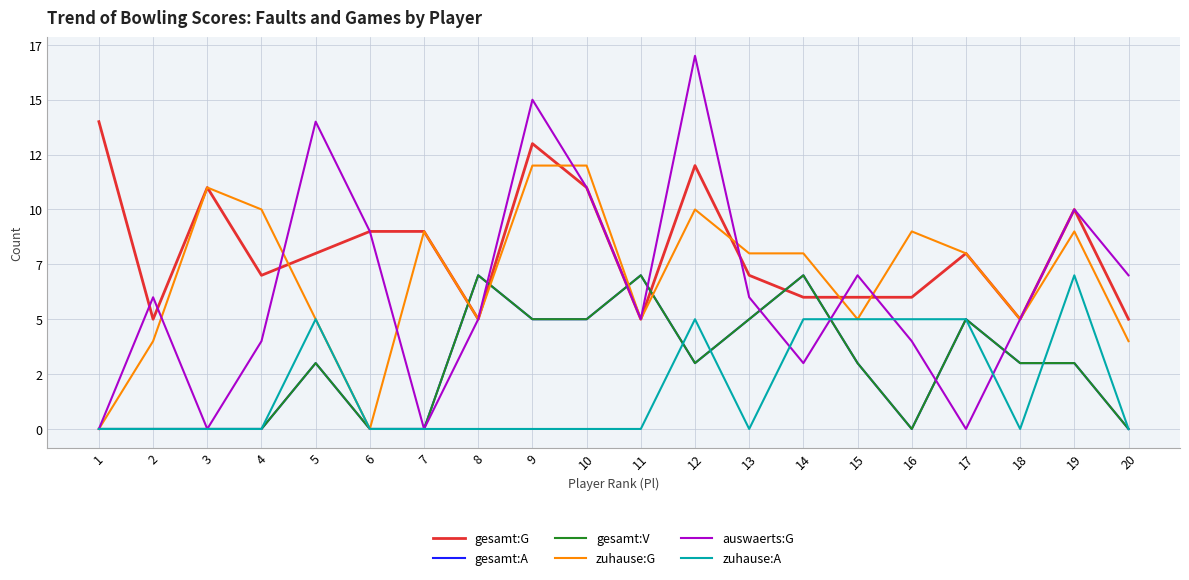

Does the chart display data point markers on the line(s)?

No